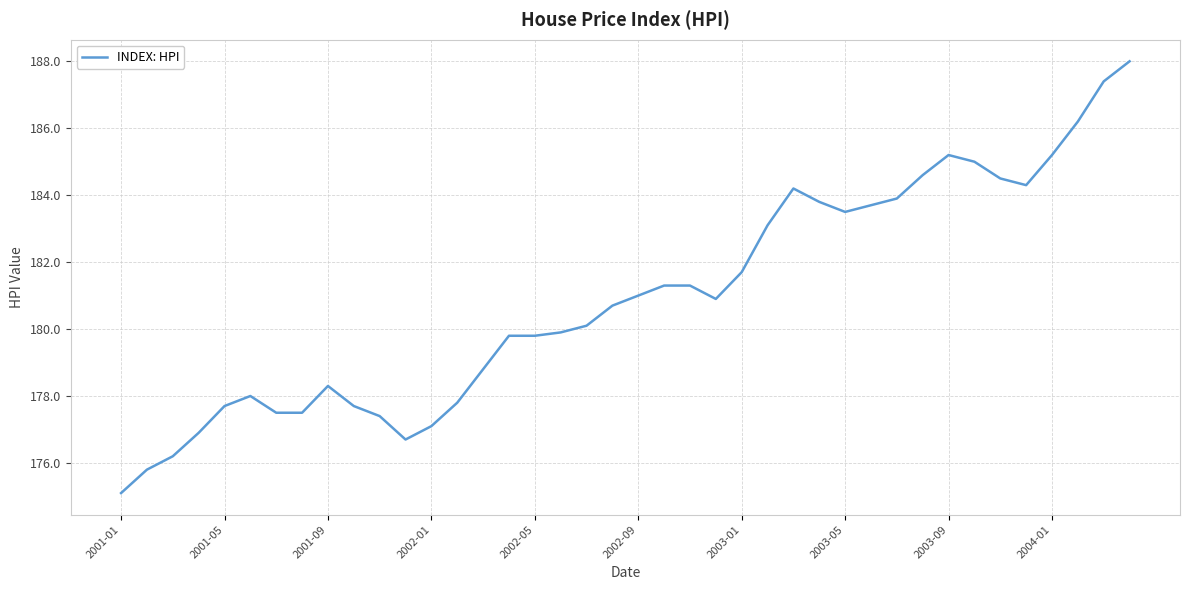

What is the minimum value shown in the chart?

175.1